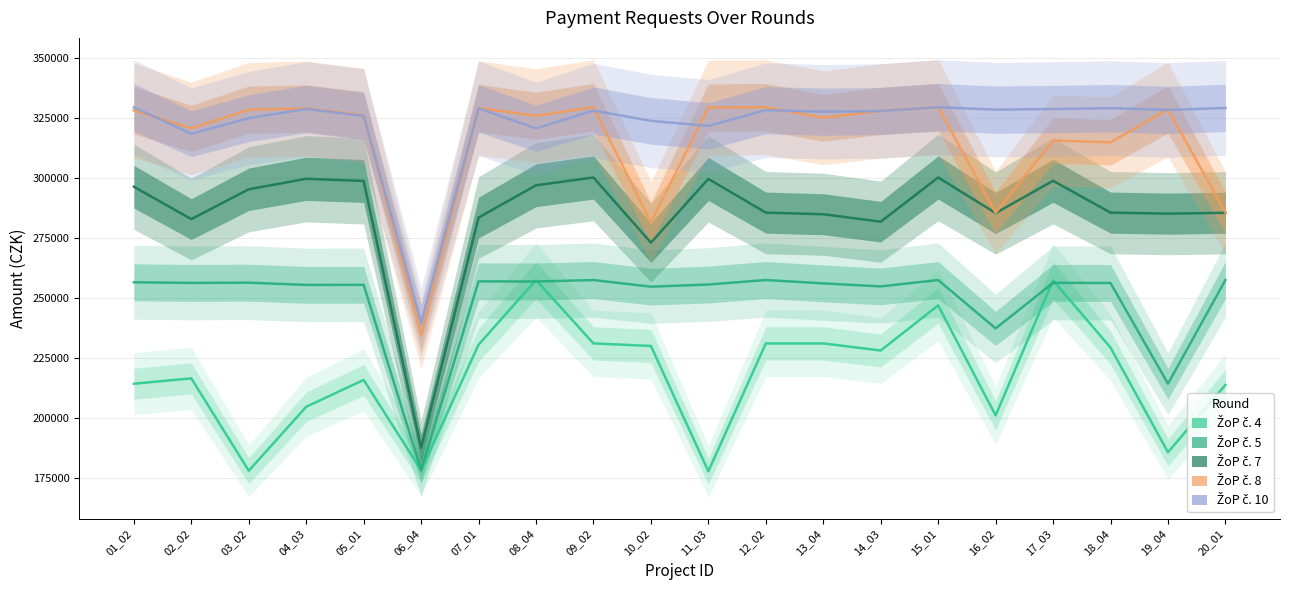

At how many categories does at least one series exceed 324066?

17